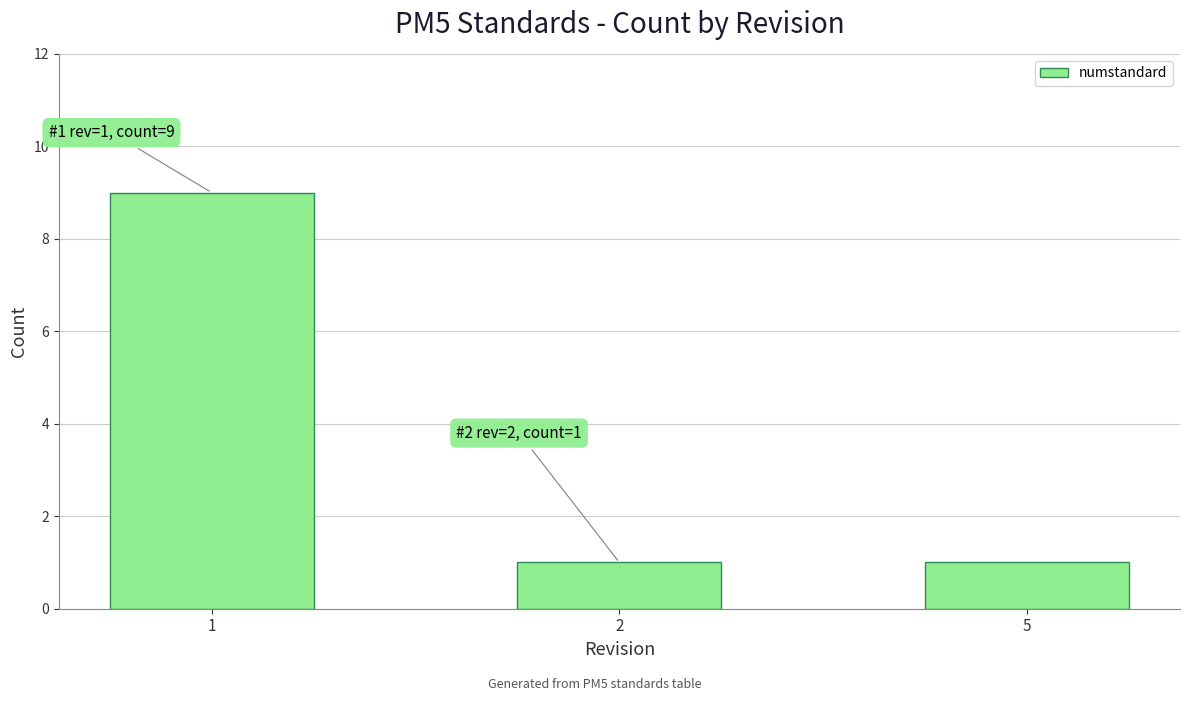

What is the value of the 3rd bar from the left?

1